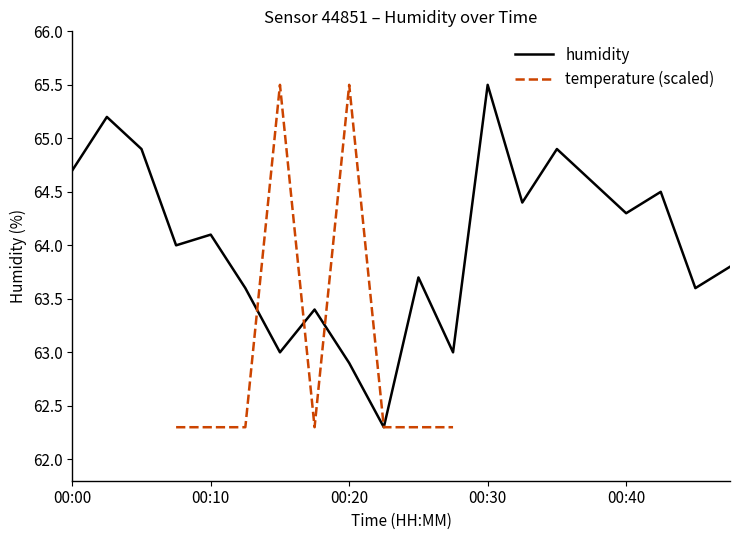

What is the smallest value displayed?

62.3